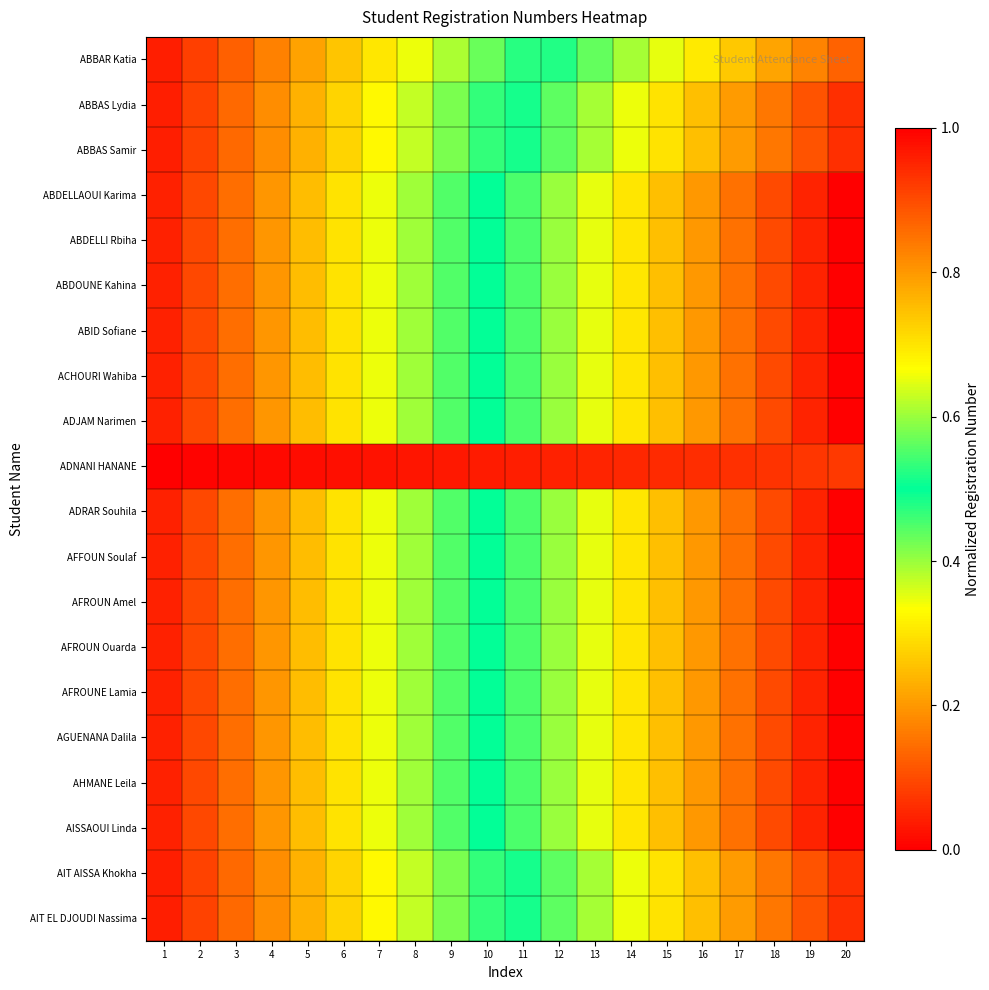

At which category does the chart reach its peak across all series?

20